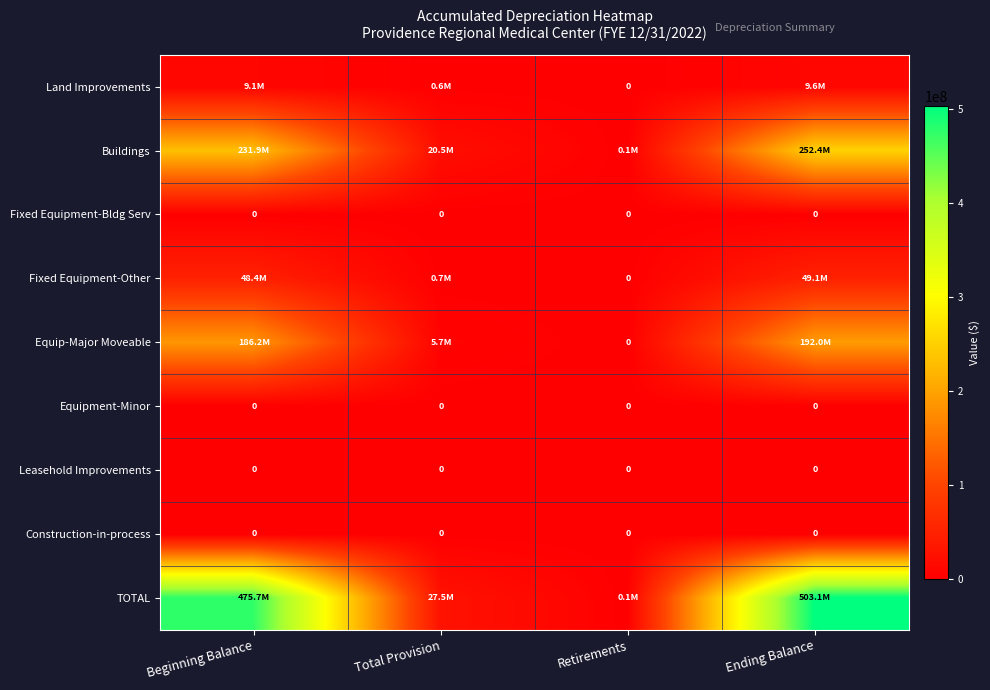

Is it true that Fixed Equipment-Other equals 653386.7 at Total Provision?

True